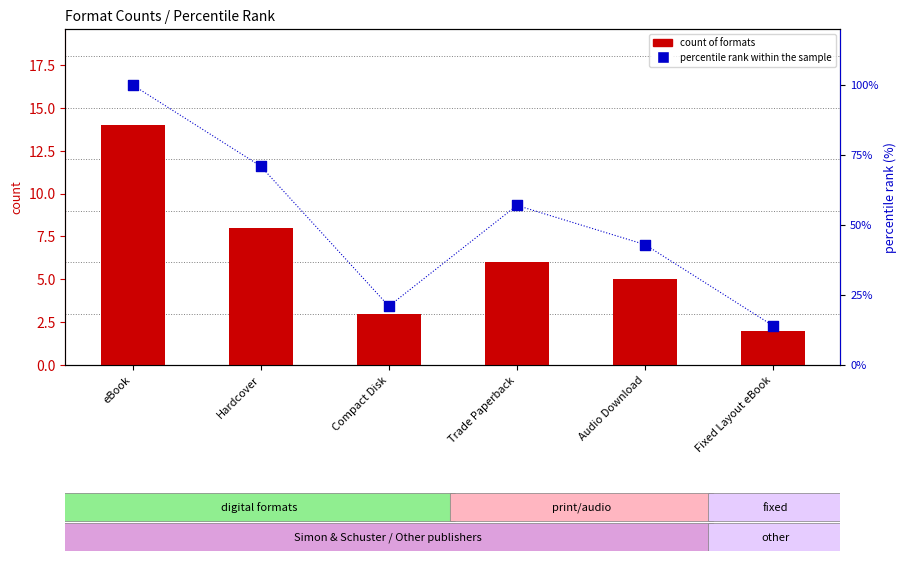

Which series contains the lowest Y value?

count of formats